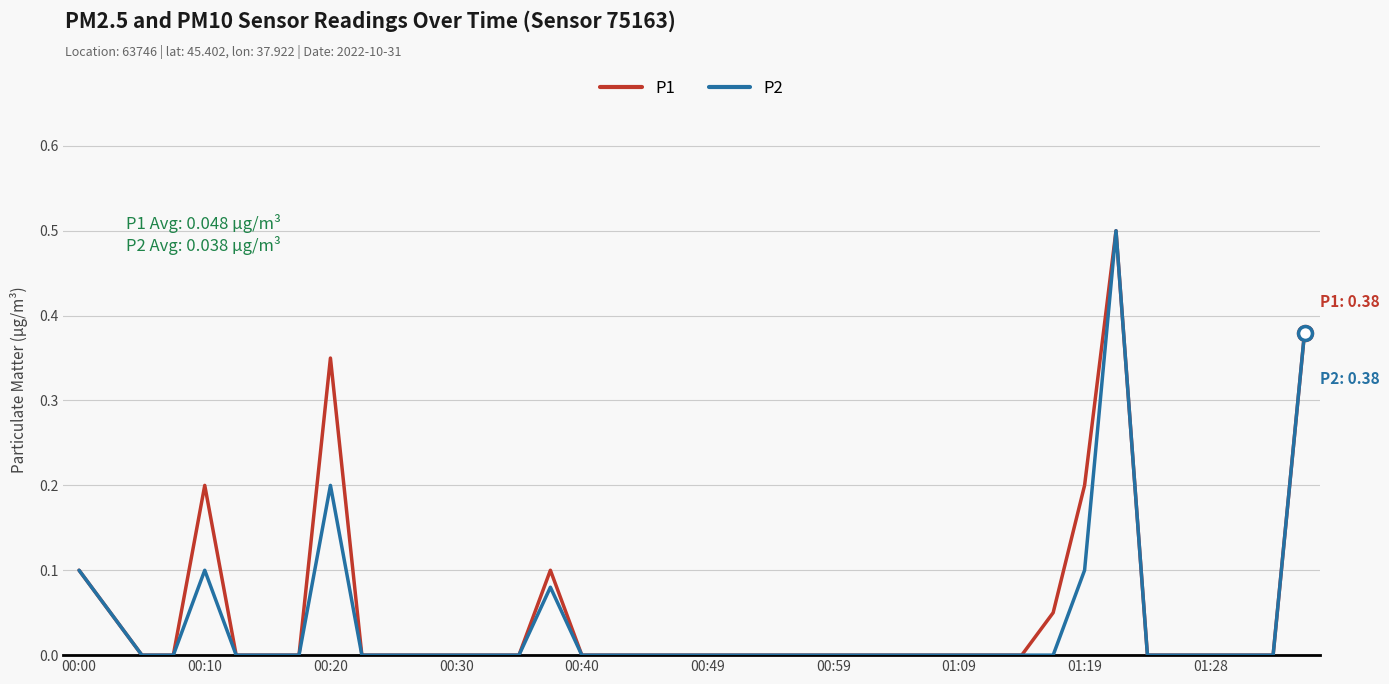

What is the maximum value for P1?

0.5